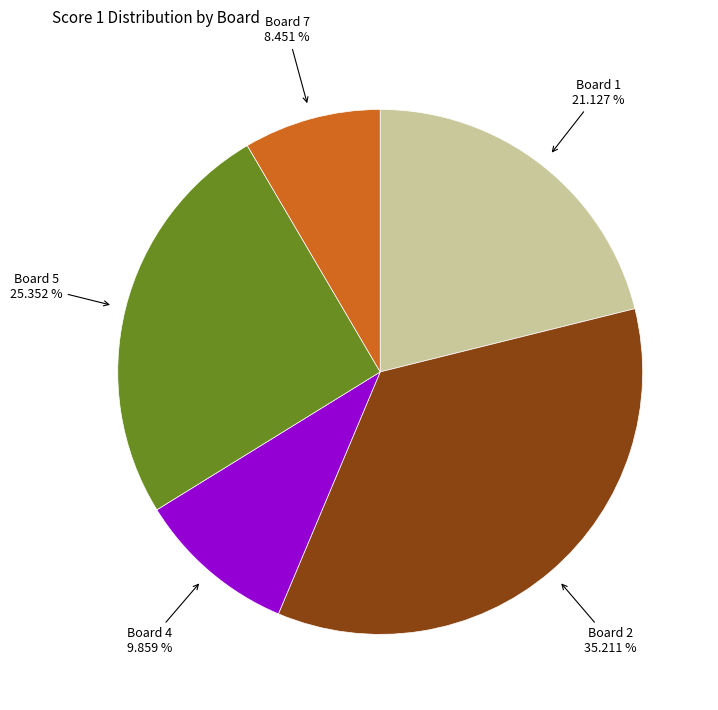

Does any single category account for the majority?

No